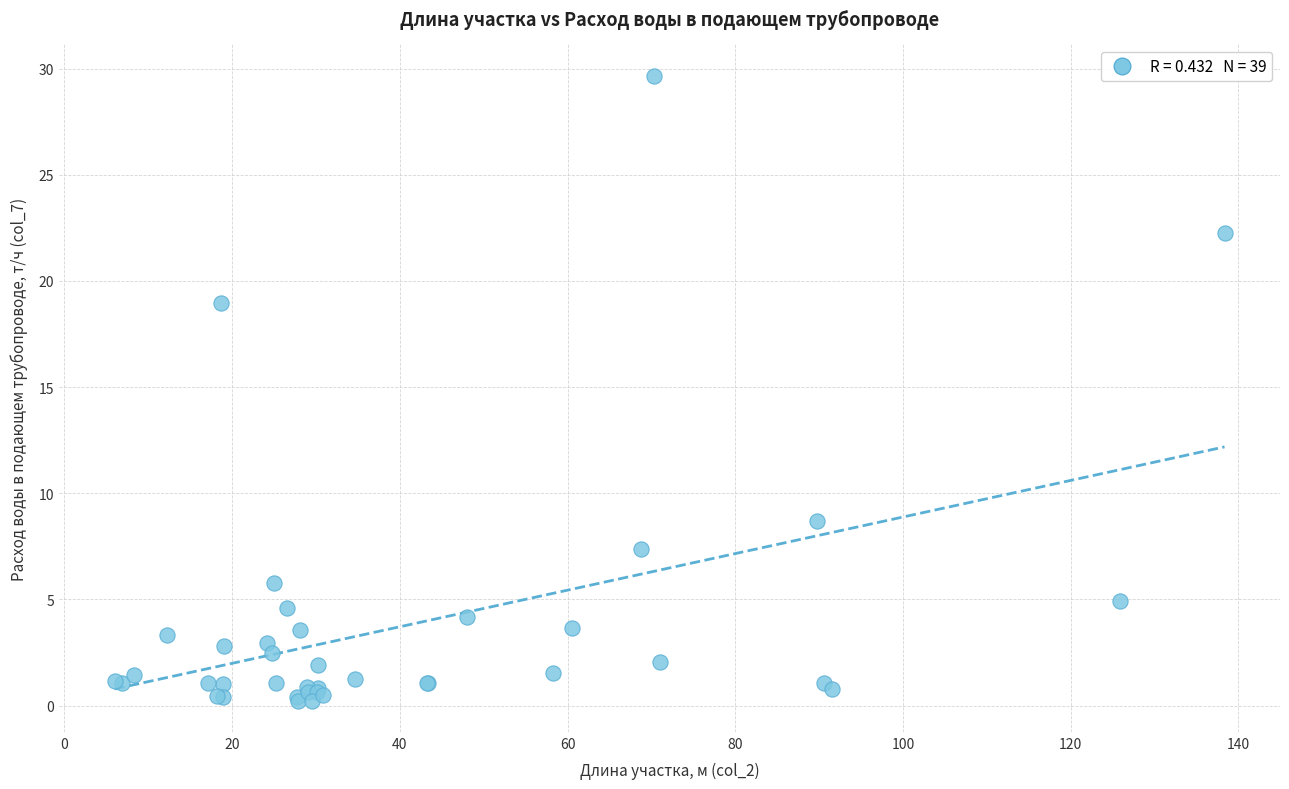

What Y value in the scatter plot is closest to 14?

19.0